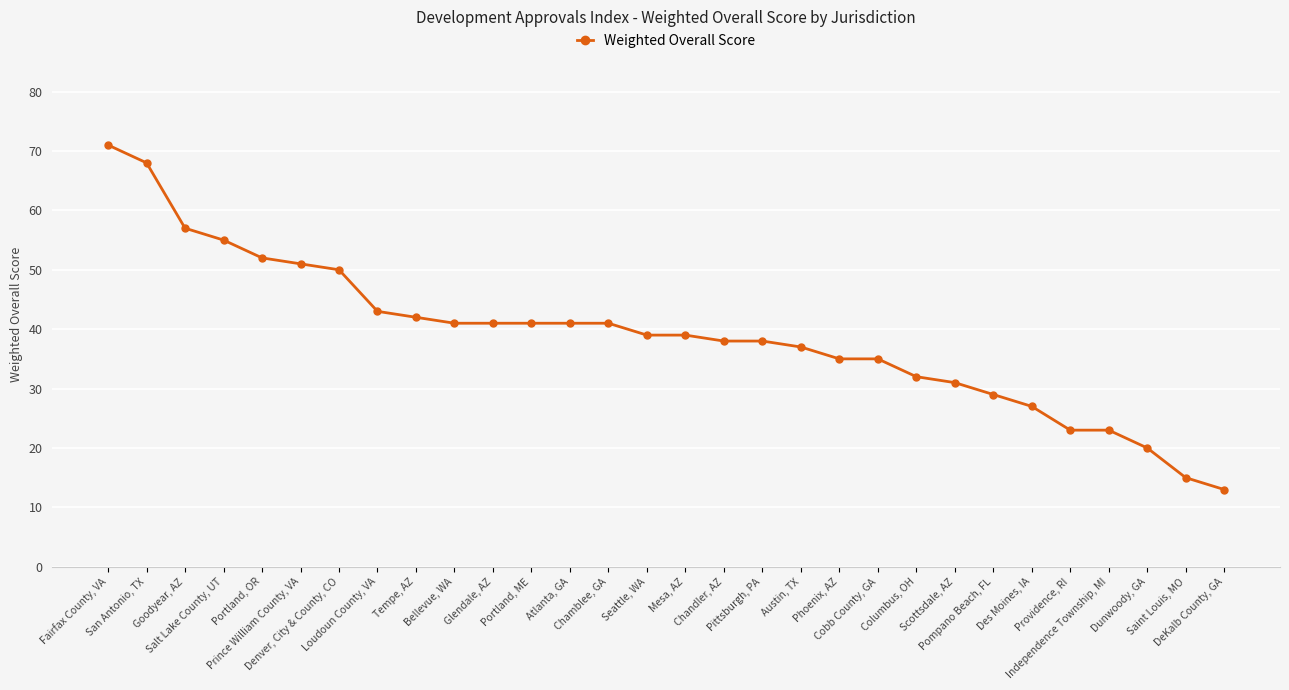

What is the minimum value shown in the chart?

13